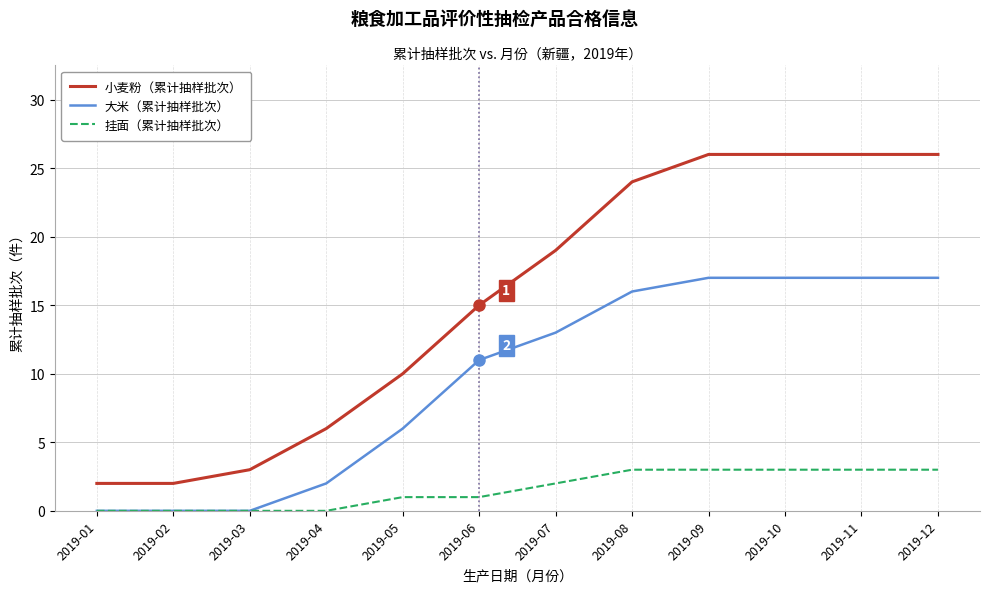

Reading left to right, extract all data points from this chart.

小麦粉（累计抽样批次）: 2	2	3	6	10	15	19	24	26	26	26	26
大米（累计抽样批次）: 0	0	0	2	6	11	13	16	17	17	17	17
挂面（累计抽样批次）: 0	0	0	0	1	1	2	3	3	3	3	3